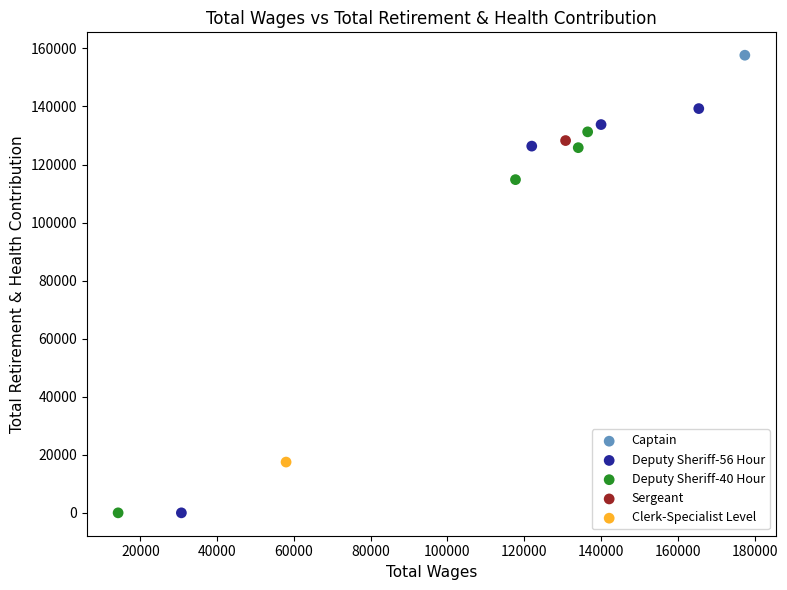

What are all the series names shown in the legend?

Captain, Deputy Sheriff-56 Hour, Deputy Sheriff-40 Hour, Sergeant, Clerk-Specialist Level